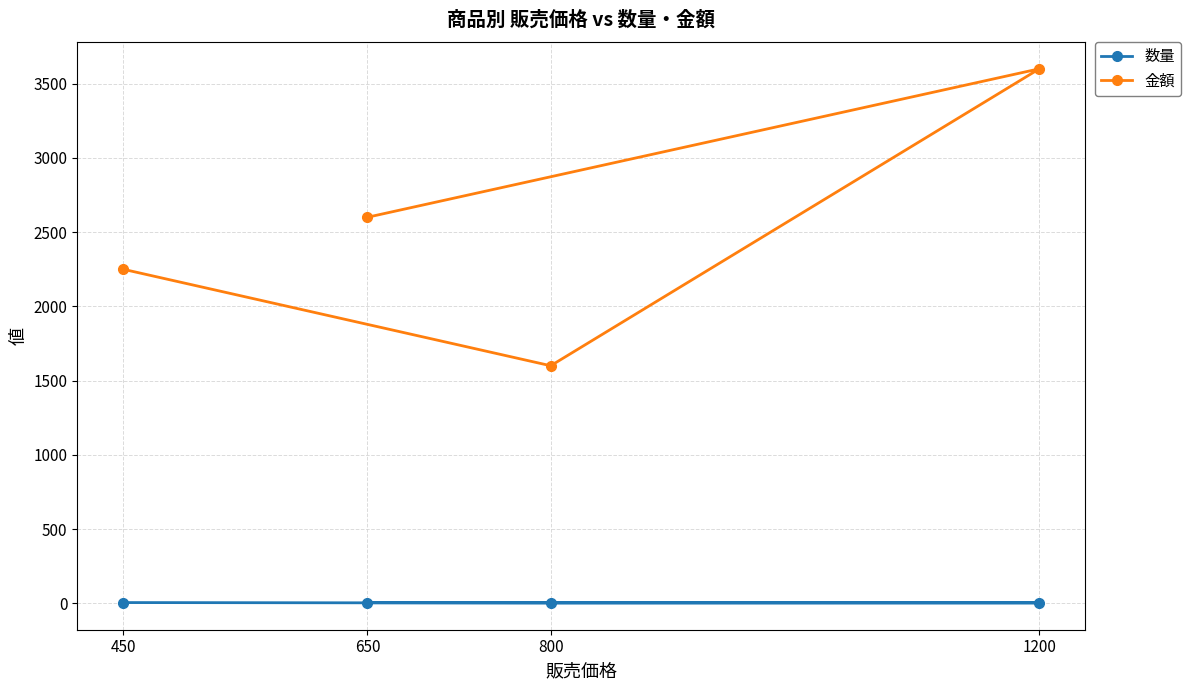

What is the difference between the maximum and second lowest values in the 金額 series?

1350